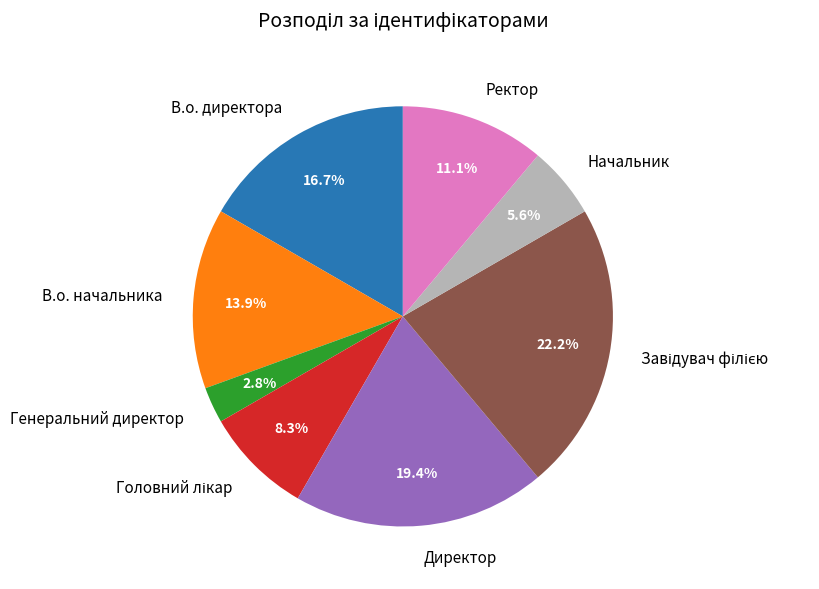

Does any single category account for the majority?

No